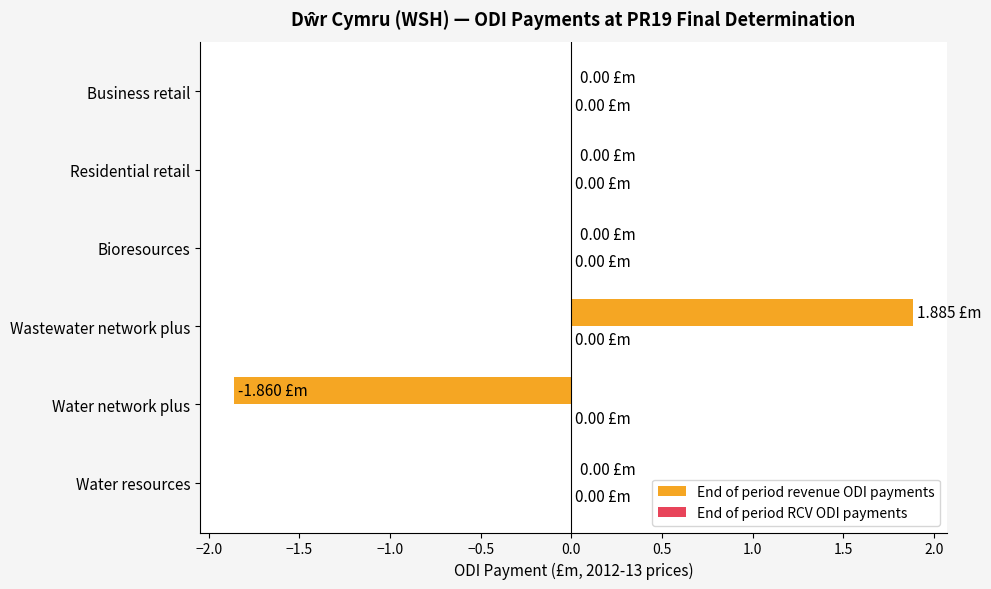

What is the change in value from Water resources to Wastewater network plus?

+1.9